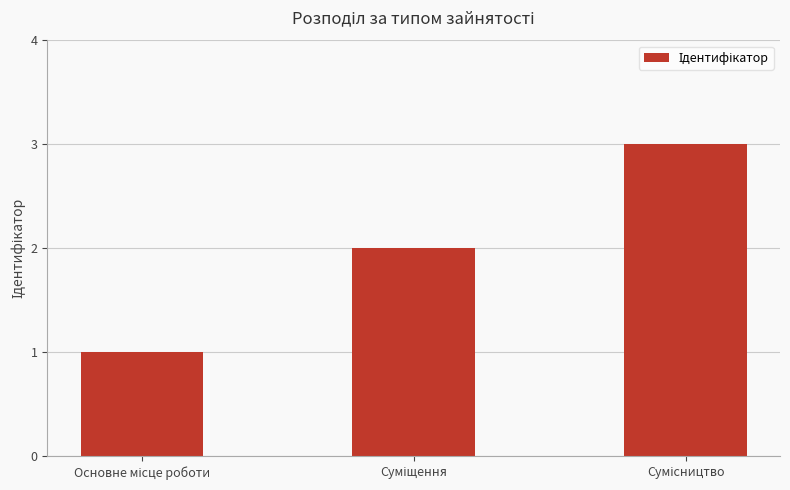

What is the greatest value displayed?

3